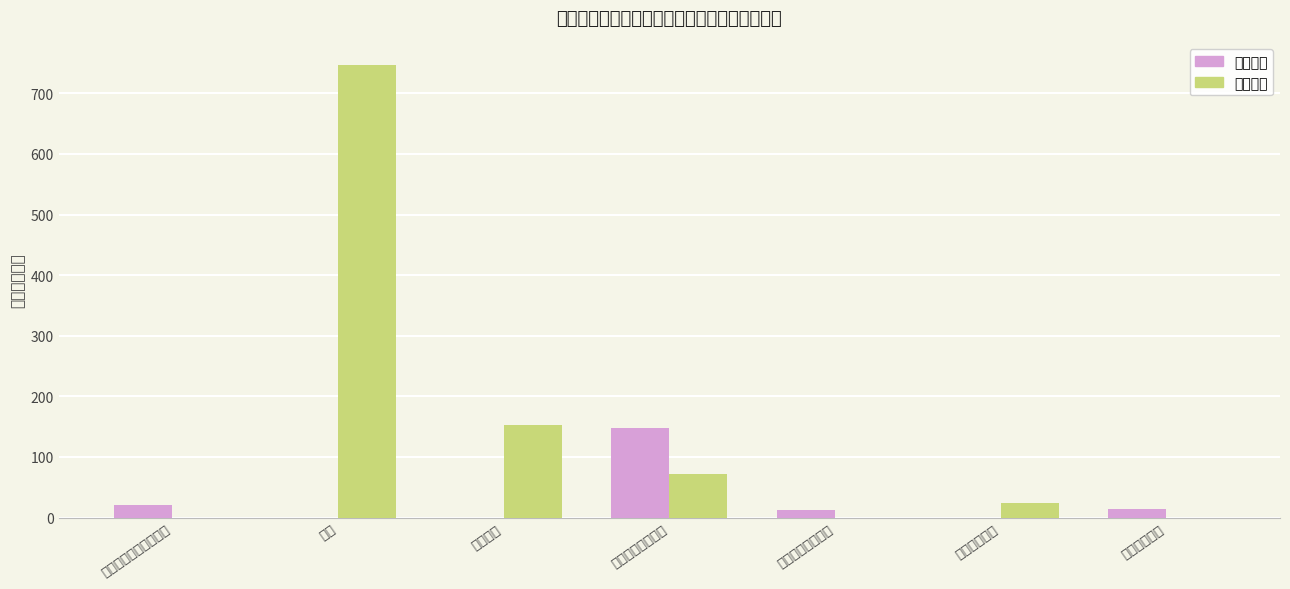

Is it true that 基本支出 equals 60.5 at 抚恤?

False